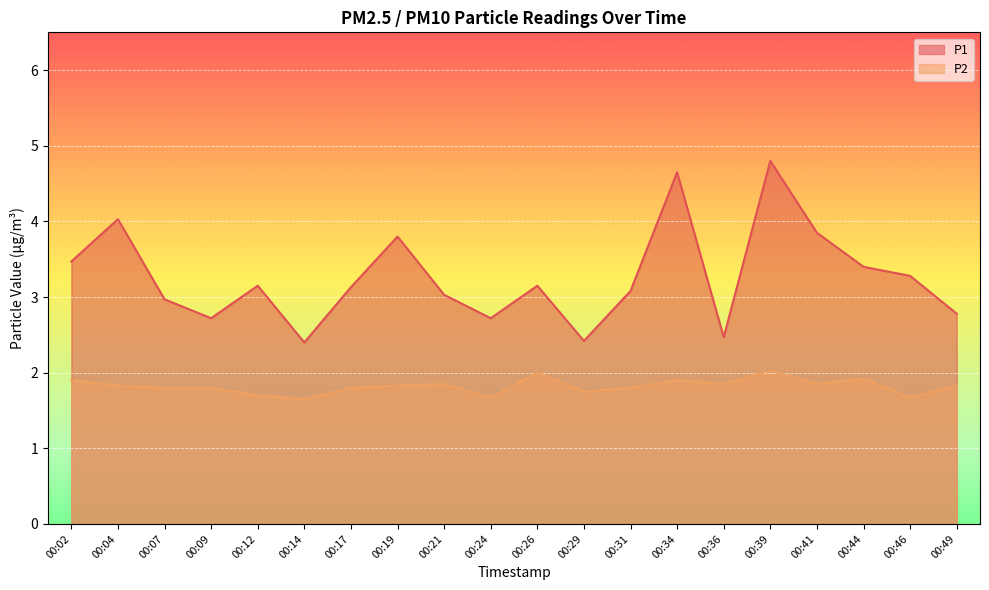

True or false: P1 and P2 intersect in this chart.

False